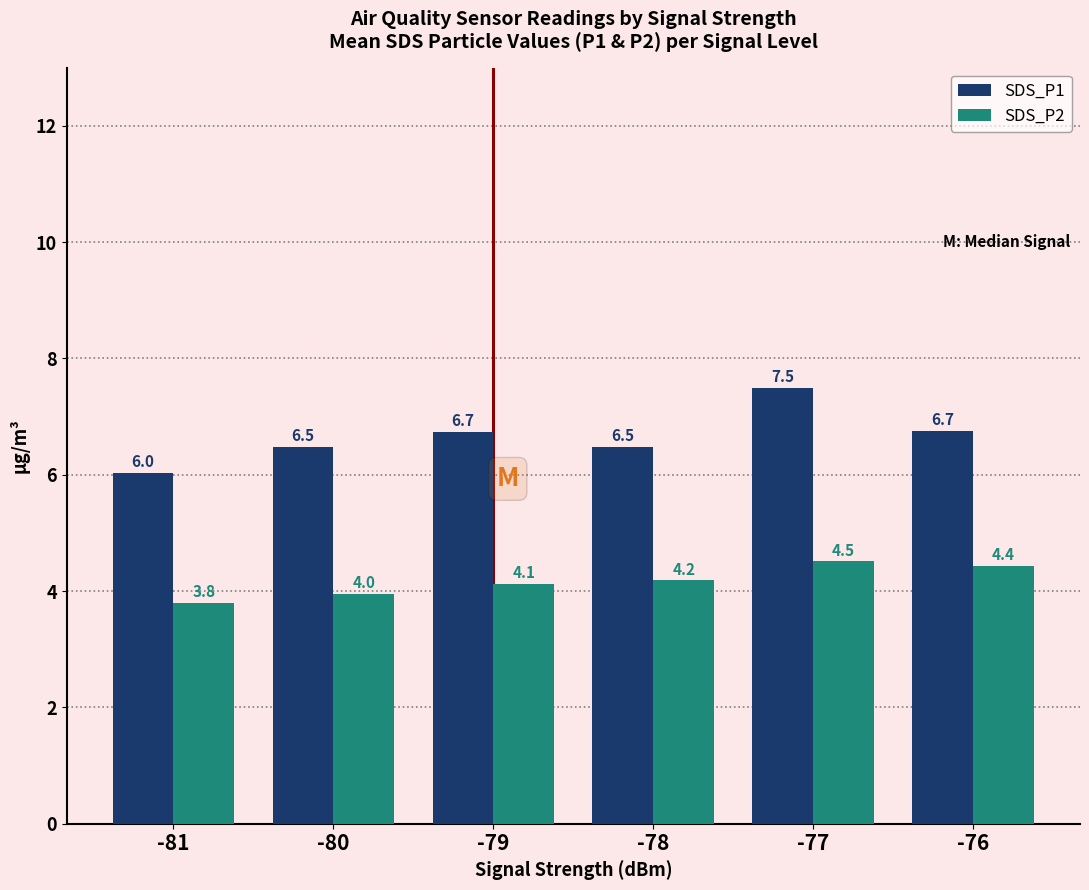

The SDS_P2 series shows 1.1 at -81. True or false?

False